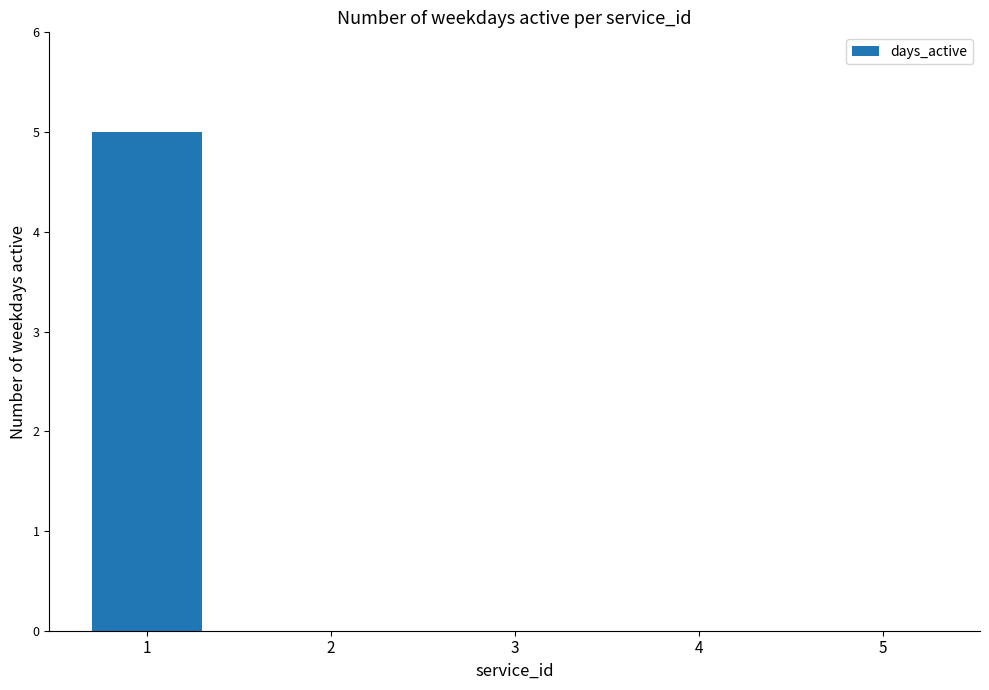

At which category does the chart reach its peak across all series?

1